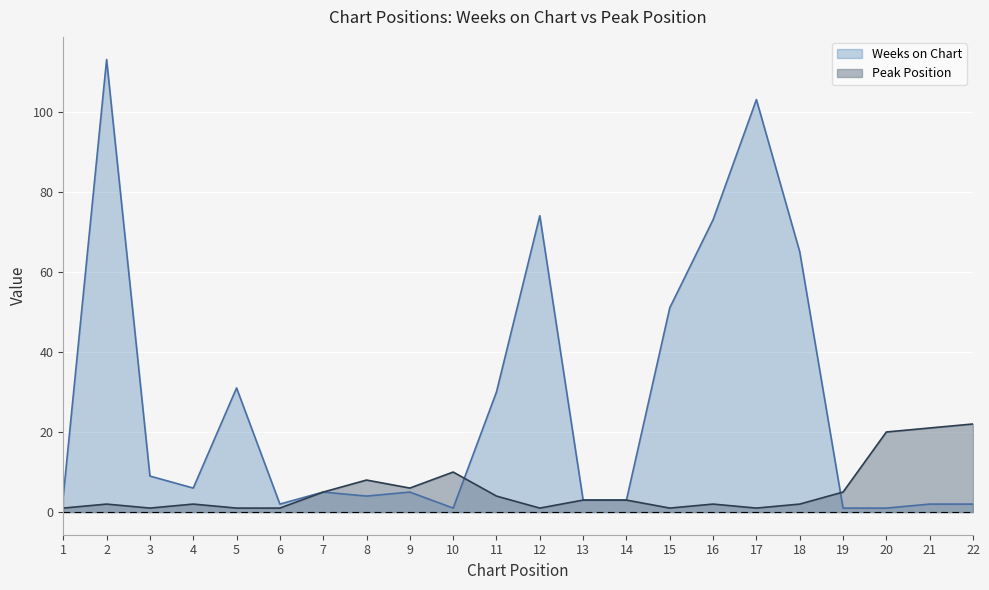

Is the value of Weeks on Chart at 5 greater than the value of Peak Position at 16?

Yes